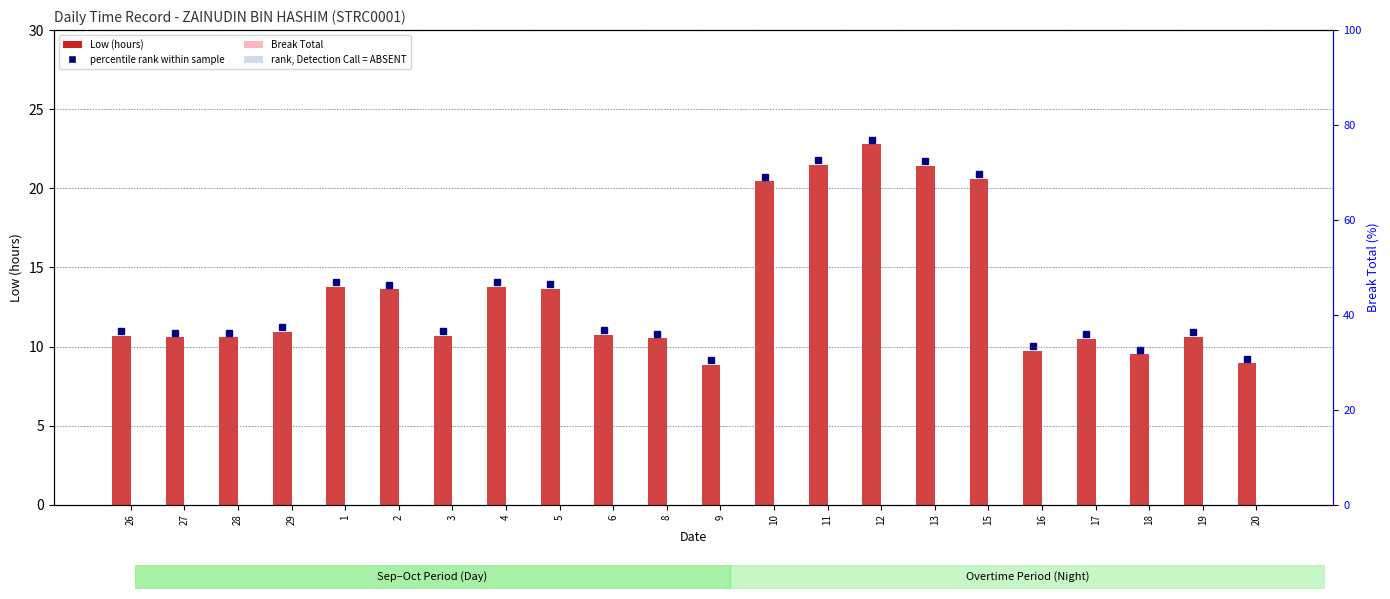

Is it true that Low (hours) equals 32.8 at 15?

False